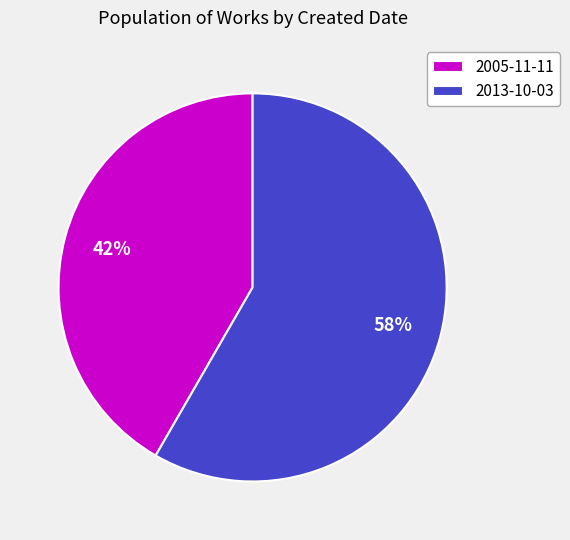

Rank the categories by value from lowest to highest.

2005-11-11, 2013-10-03